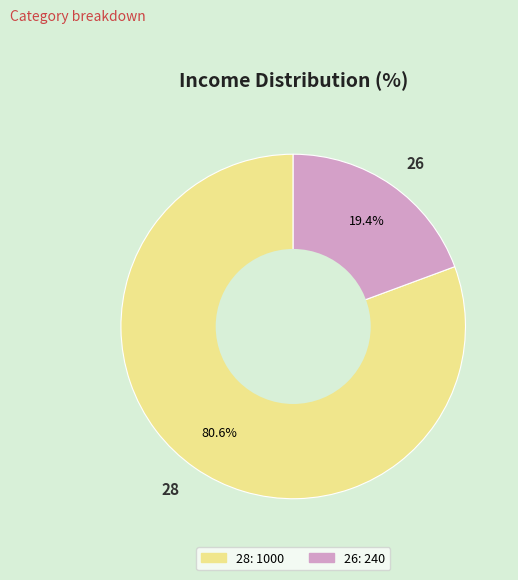

What percentage is NOT represented by 28?

19.4%